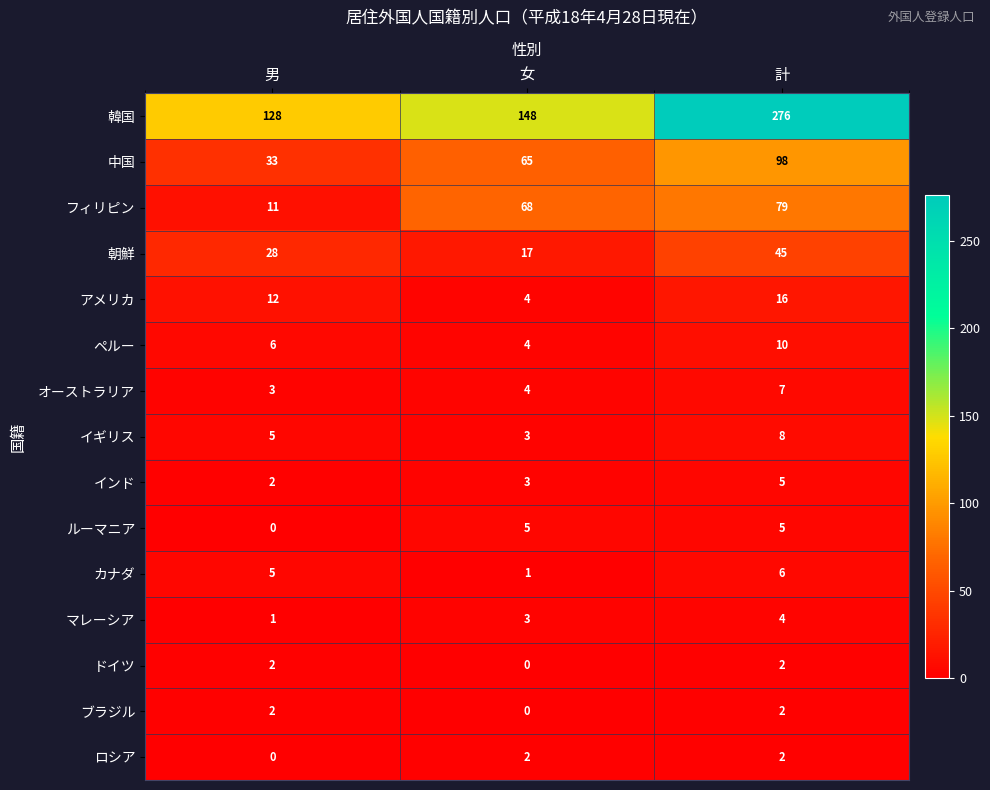

What is the sum of all マレーシア values?

8